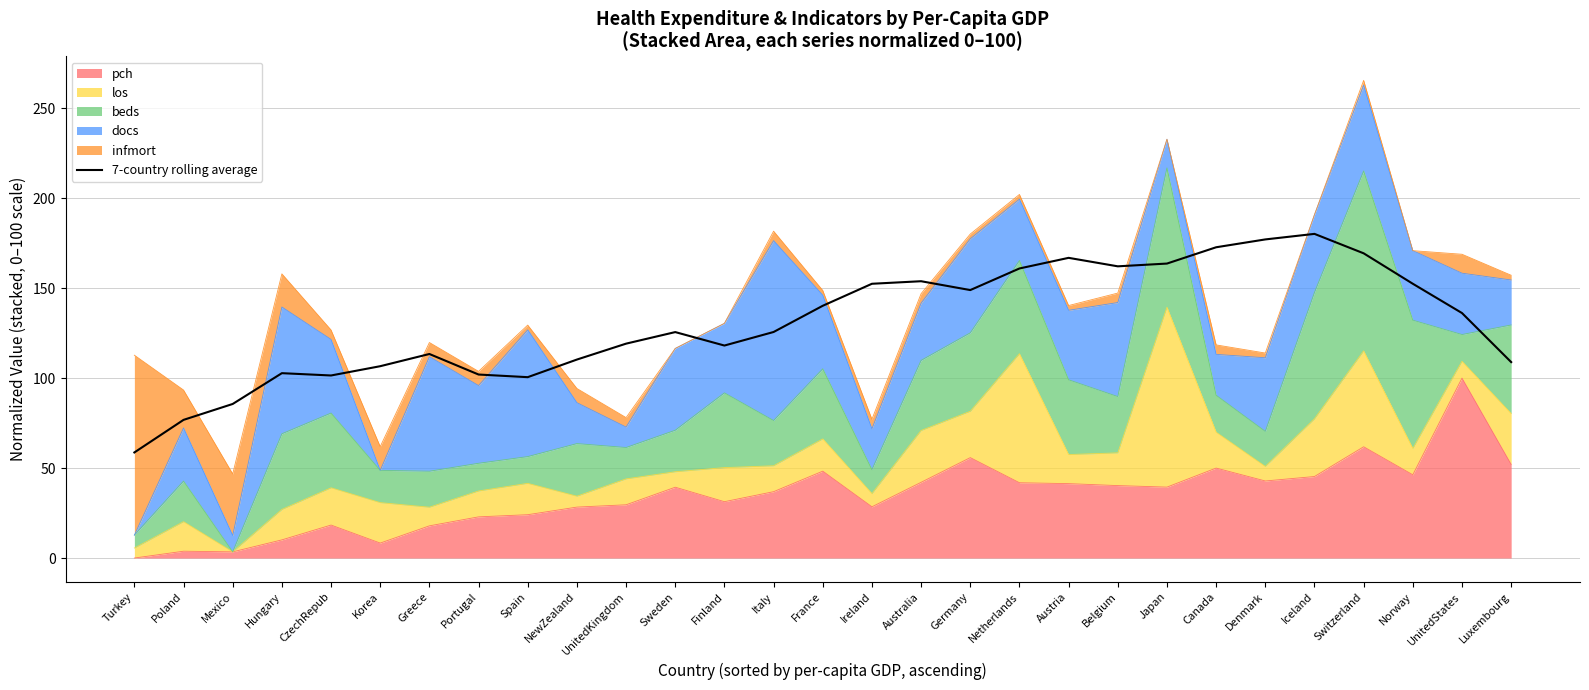

What is the change in value from NewZealand to Iceland?

+69.8